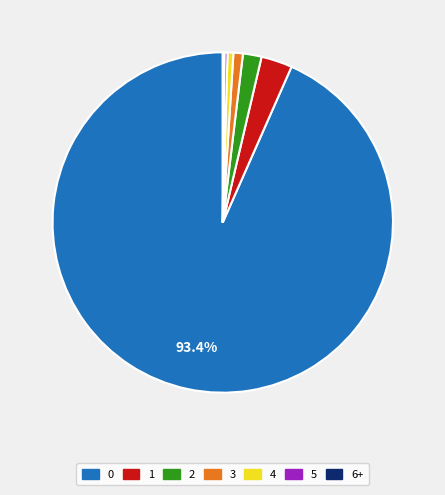

What is the largest slice in the pie chart?

0